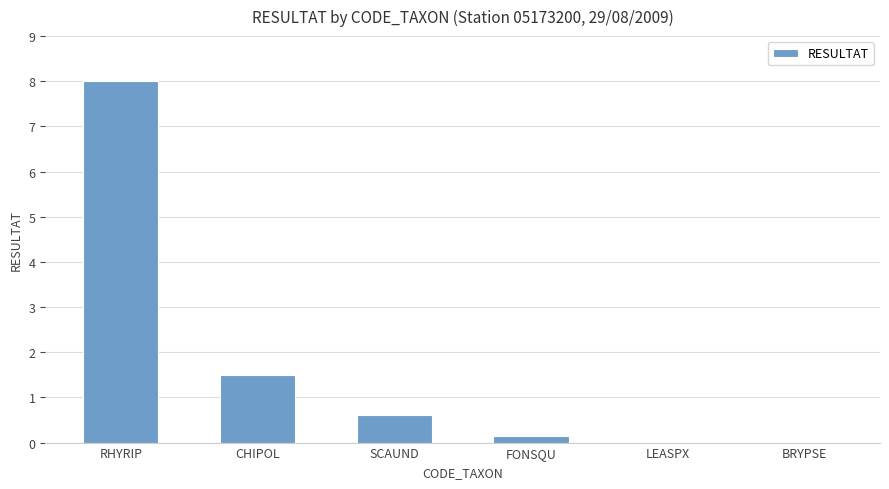

What is the maximum value shown in the chart?

8.0